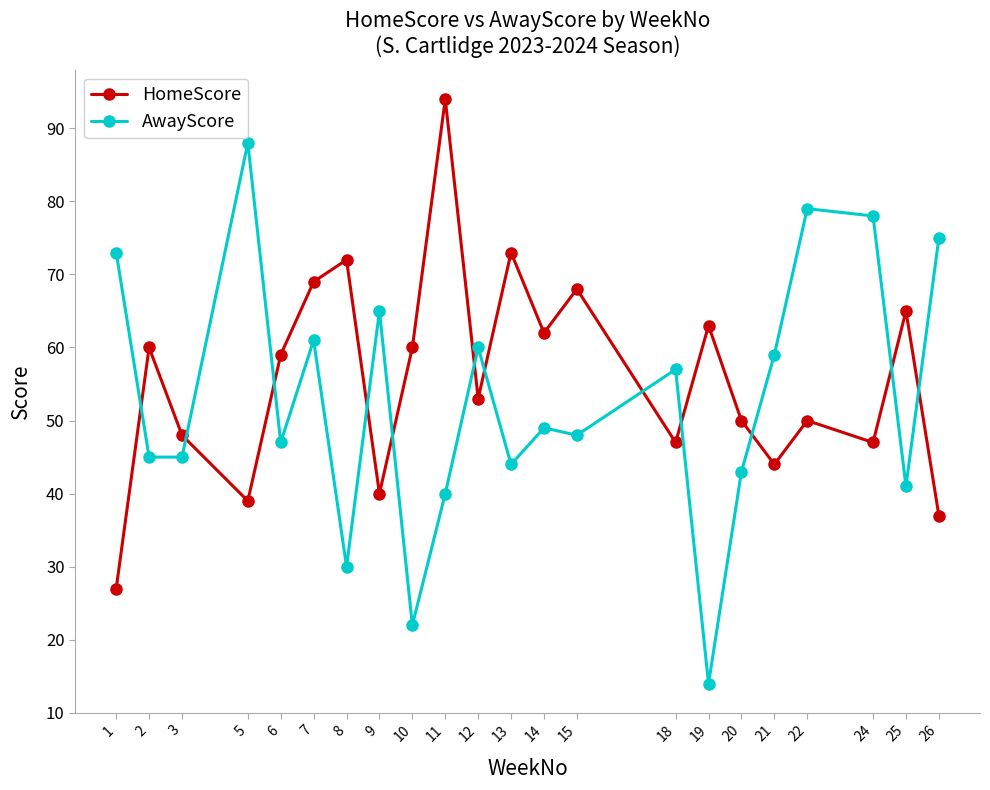

Is this an area chart (filled region under the line)?

No